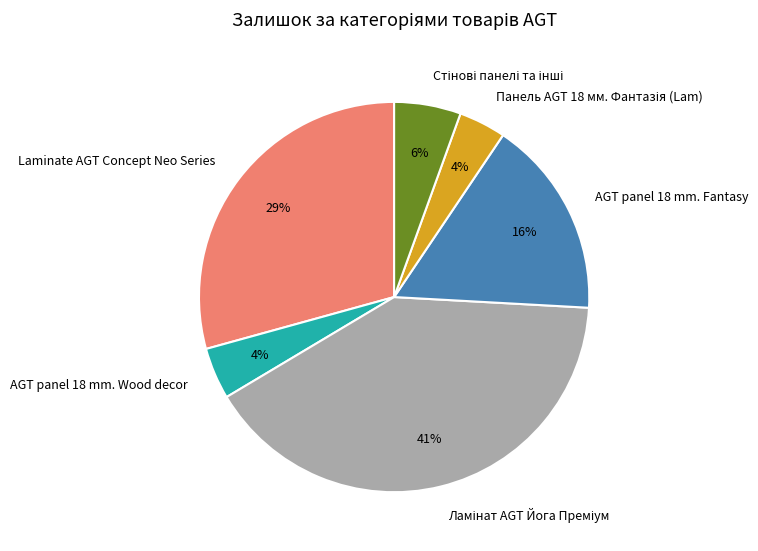

Is there any slice that represents more than half of the pie?

No